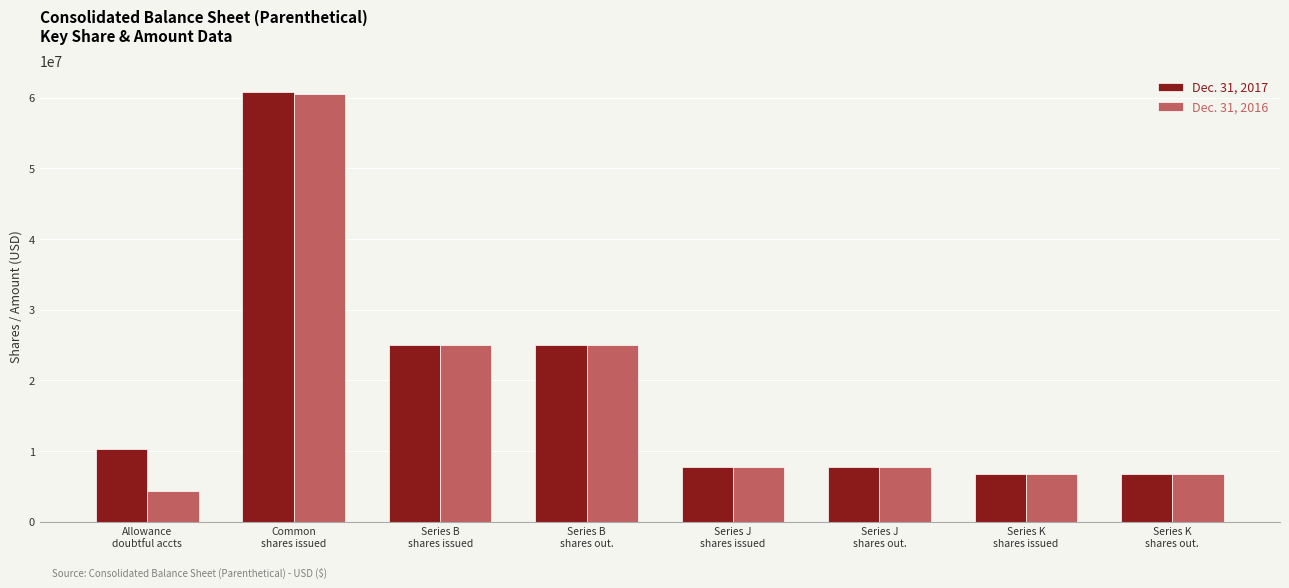

What is the minimum value for Dec. 31, 2016?

4311000